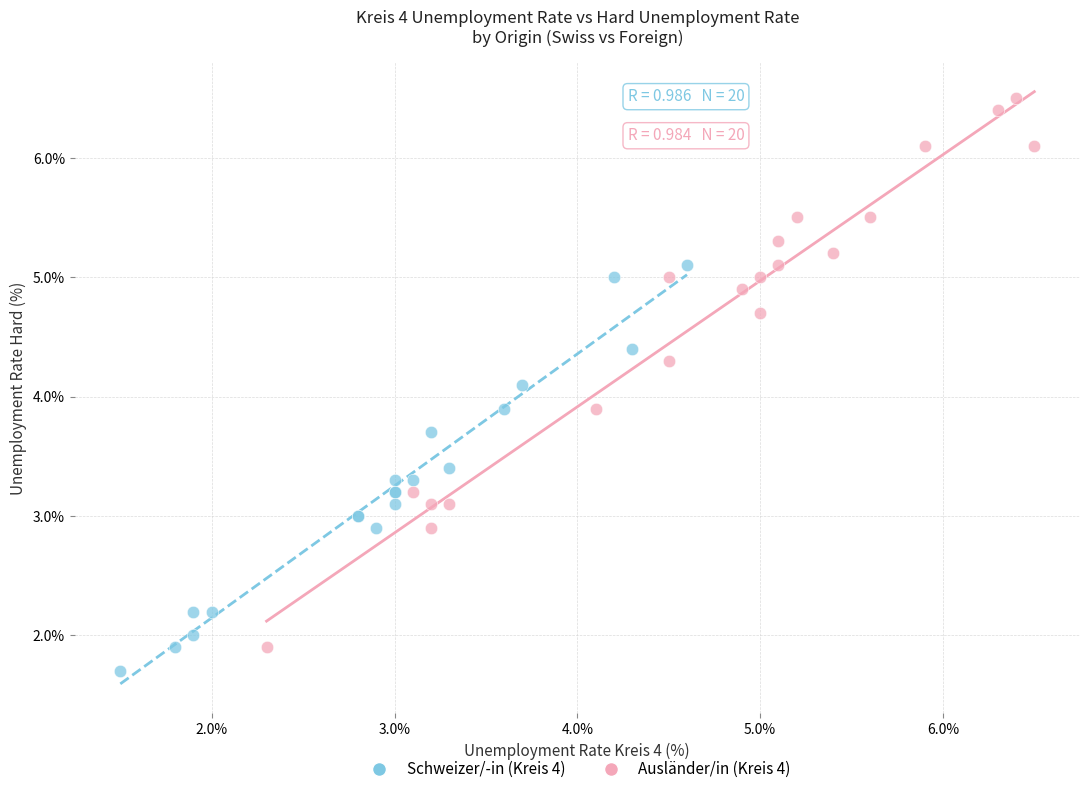

Which series reaches the minimum Y coordinate?

Schweizer/-in (Kreis 4)